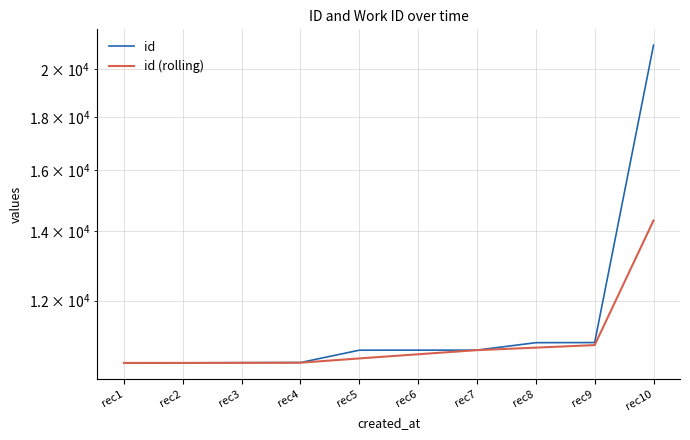

What is the sum of all id (rolling) values?

109855.5